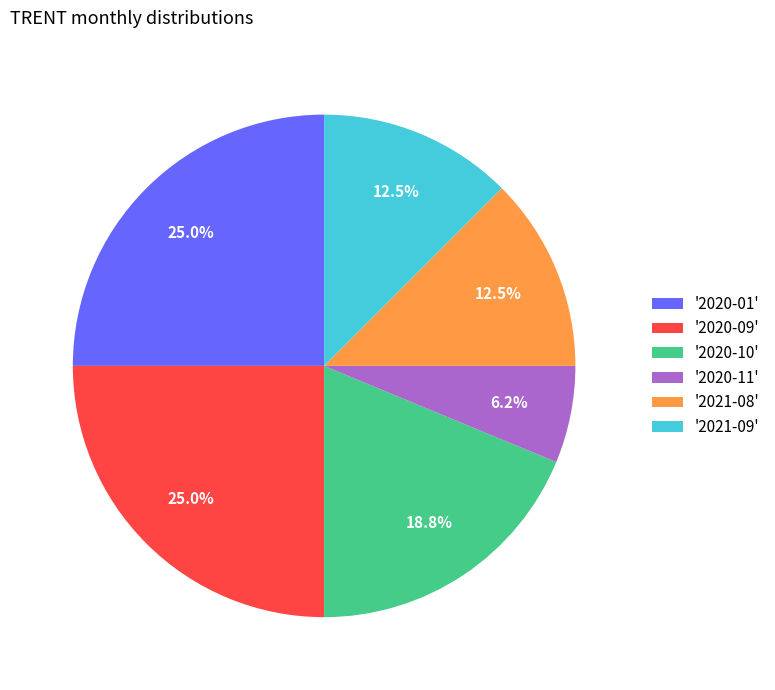

Is there a majority slice in this chart?

No